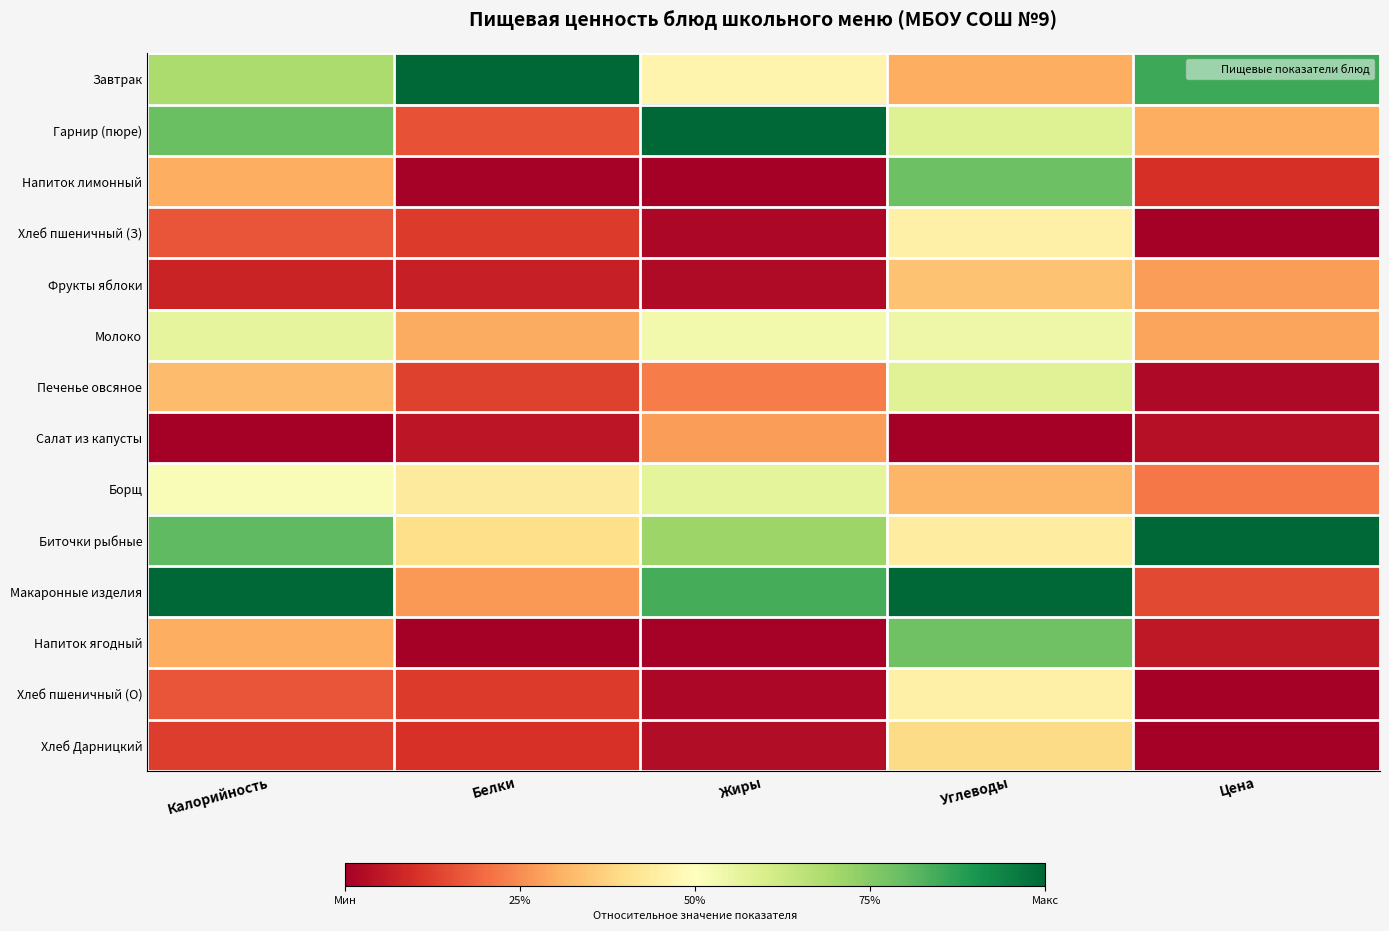

What is the total value across all series at Углеводы?

7.0